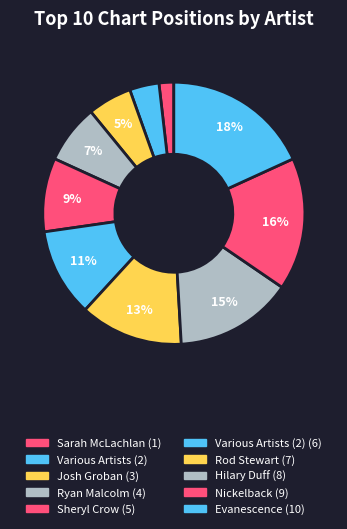

Count the number of slices in the pie.

10